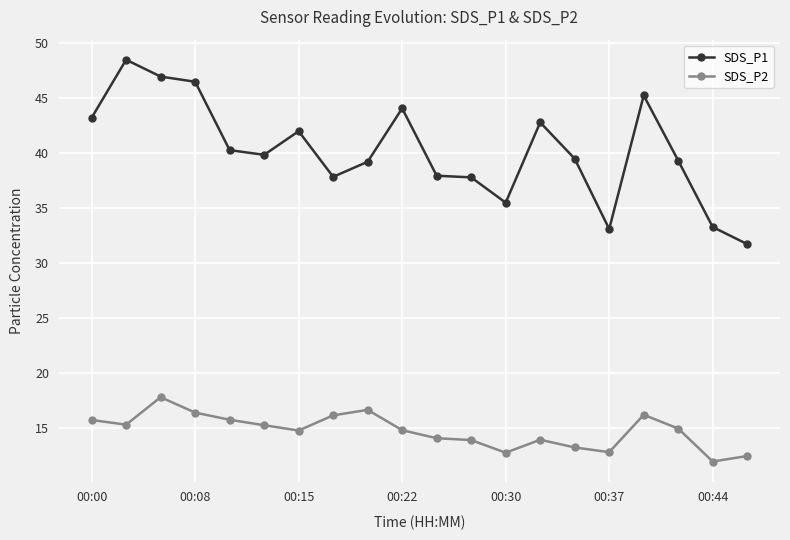

At how many categories does at least one series exceed 22?

20